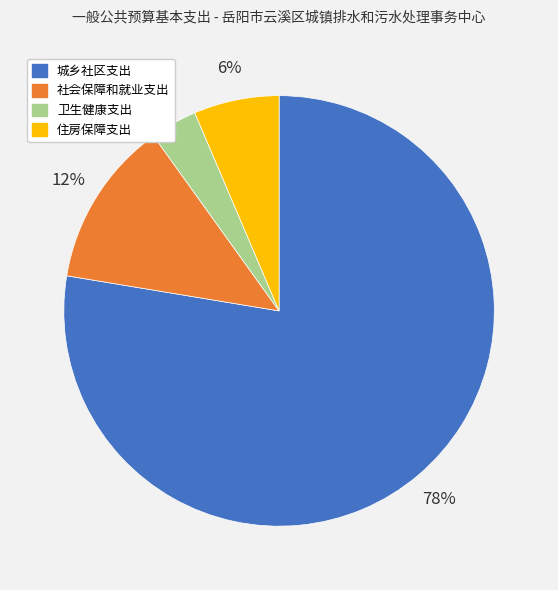

To the nearest percent, what is the average slice percentage?

25%